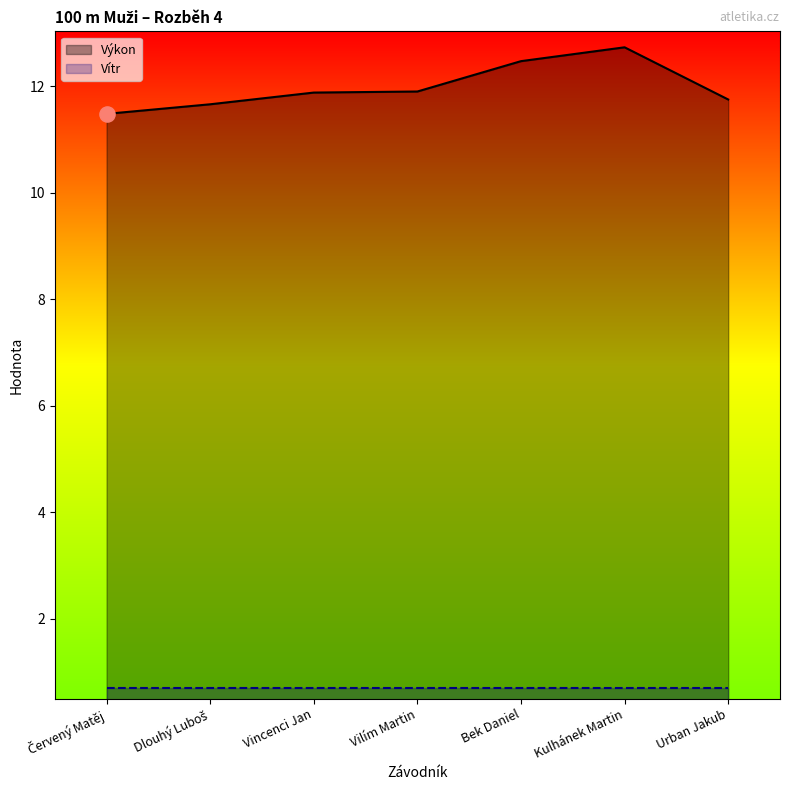

What is the change in value from Dlouhý Luboš to Kulhánek Martin?

+1.1